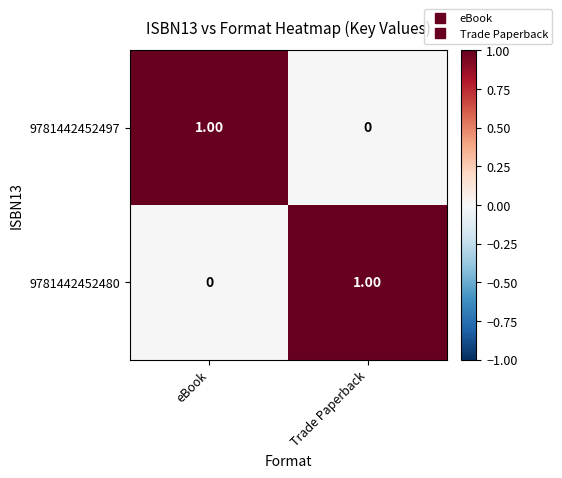

Which category has the lowest value in the 9781442452497 series?

Trade Paperback